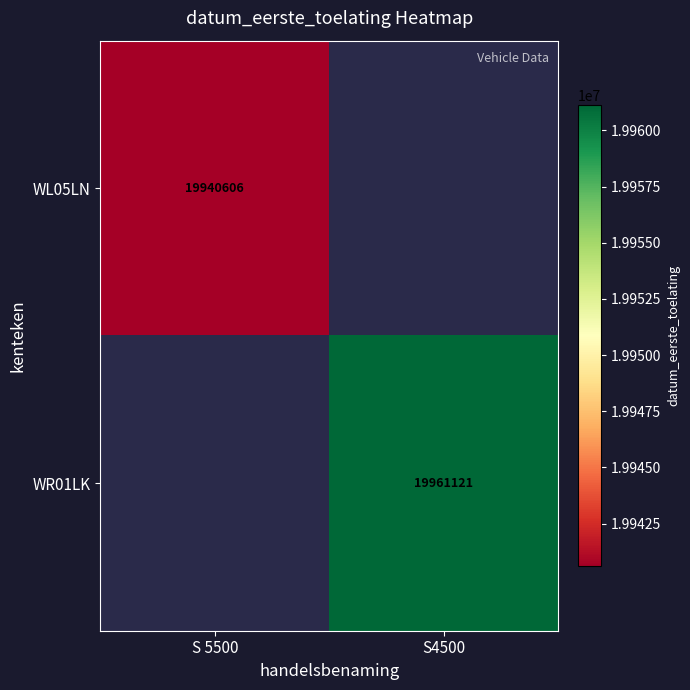

Is the value of WL05LN at S 5500 greater than the value of WR01LK at S4500?

No